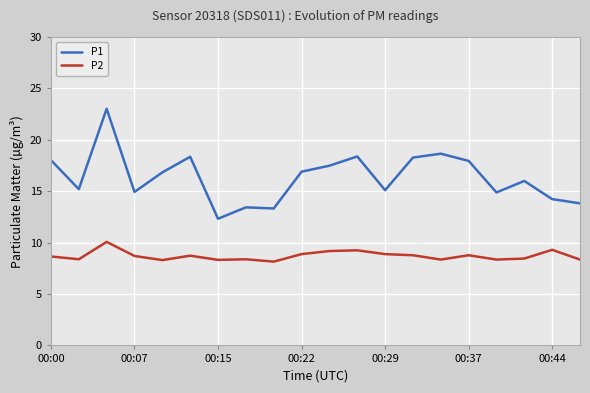

What is the maximum value shown in the chart?

23.0